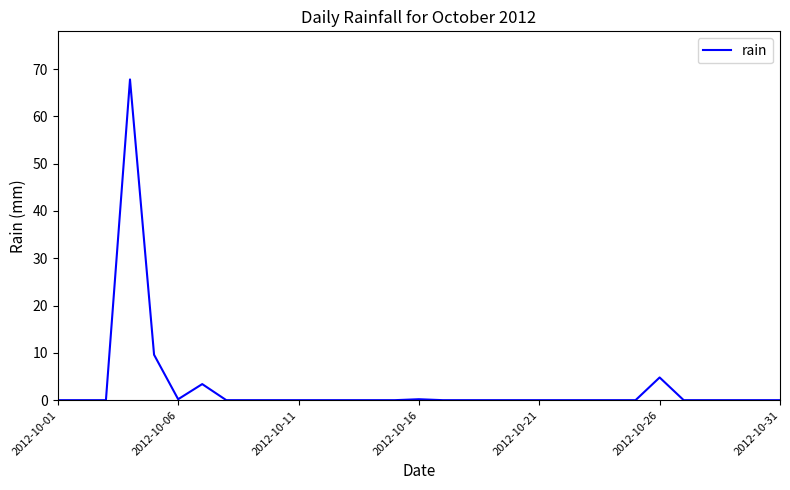

What is the greatest value displayed?

67.8